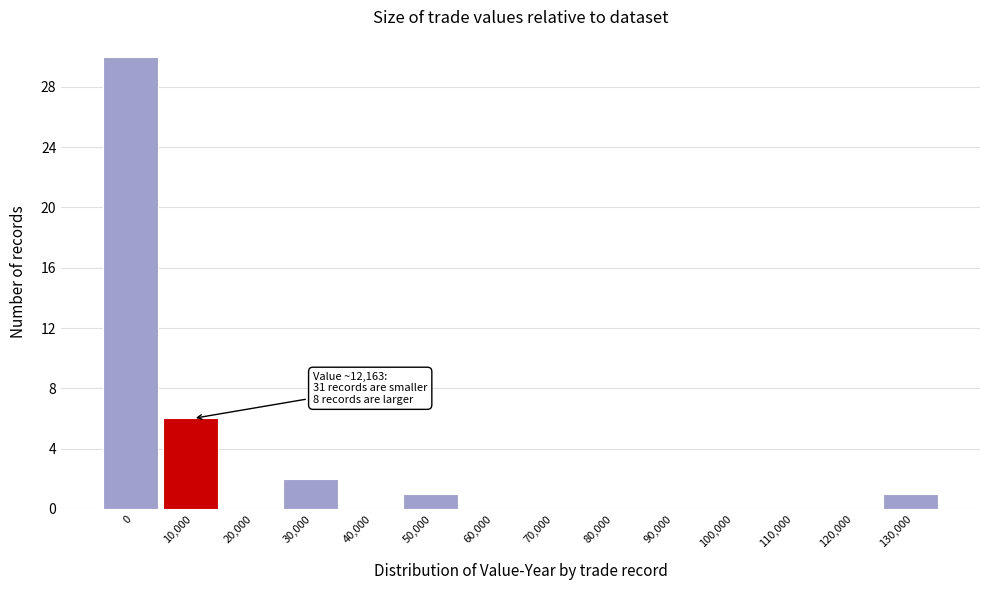

Reading left to right, what are all the values shown in this chart?

0=30	10,000=6	20,000=0	30,000=2	40,000=0	50,000=1	60,000=0	70,000=0	80,000=0	90,000=0	100,000=0	110,000=0	120,000=0	130,000=1